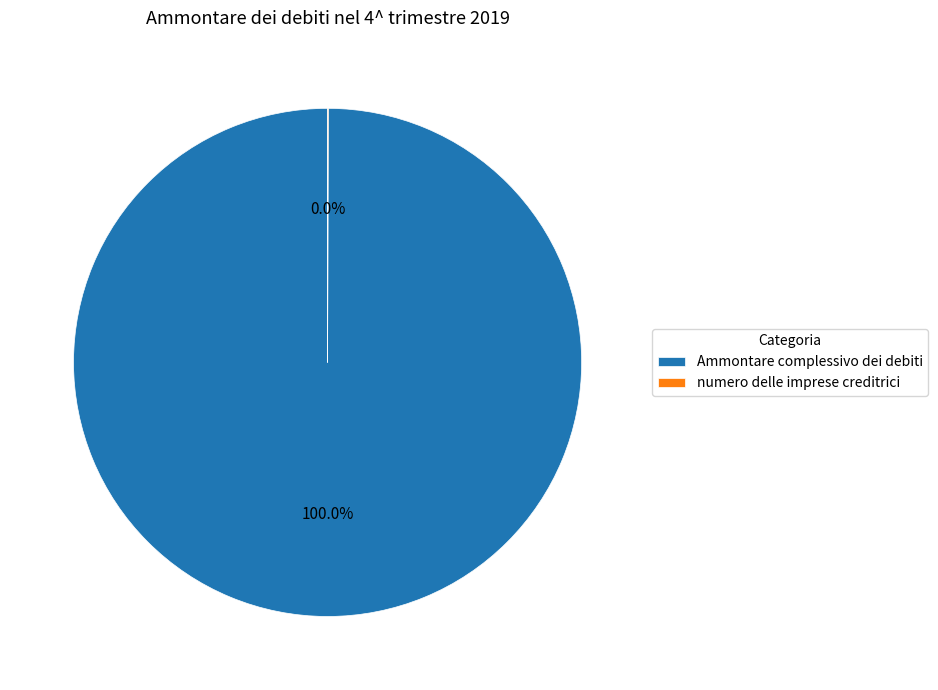

Is there a majority slice in this chart?

Yes